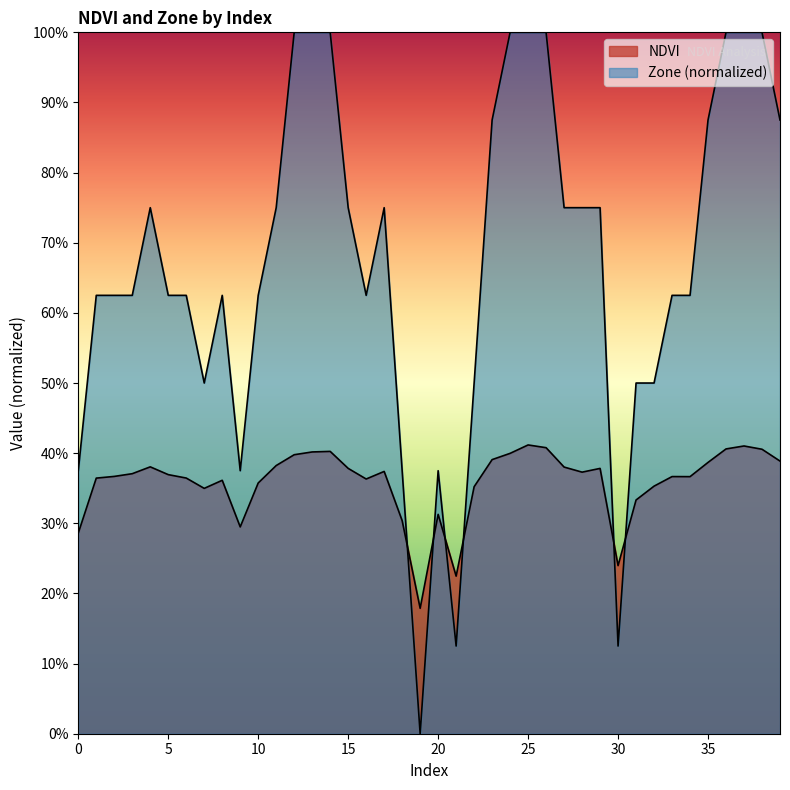

Which series has the largest total across all categories?

Zone